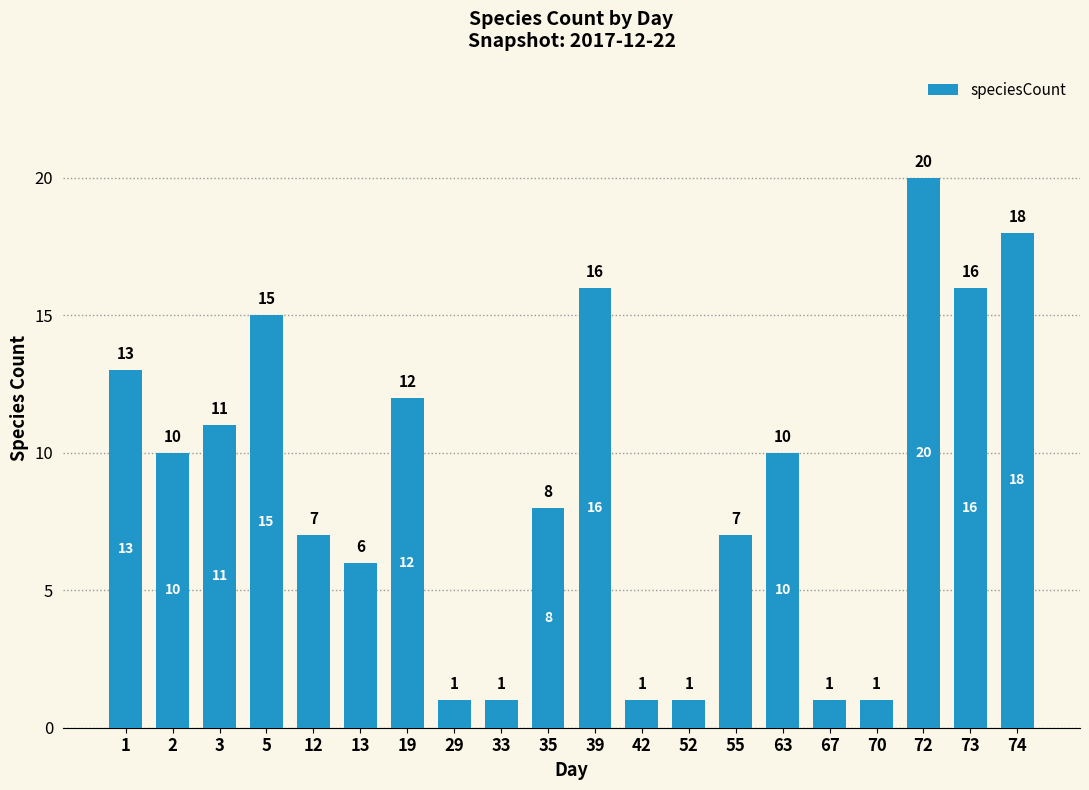

How many data points does each series have?

20